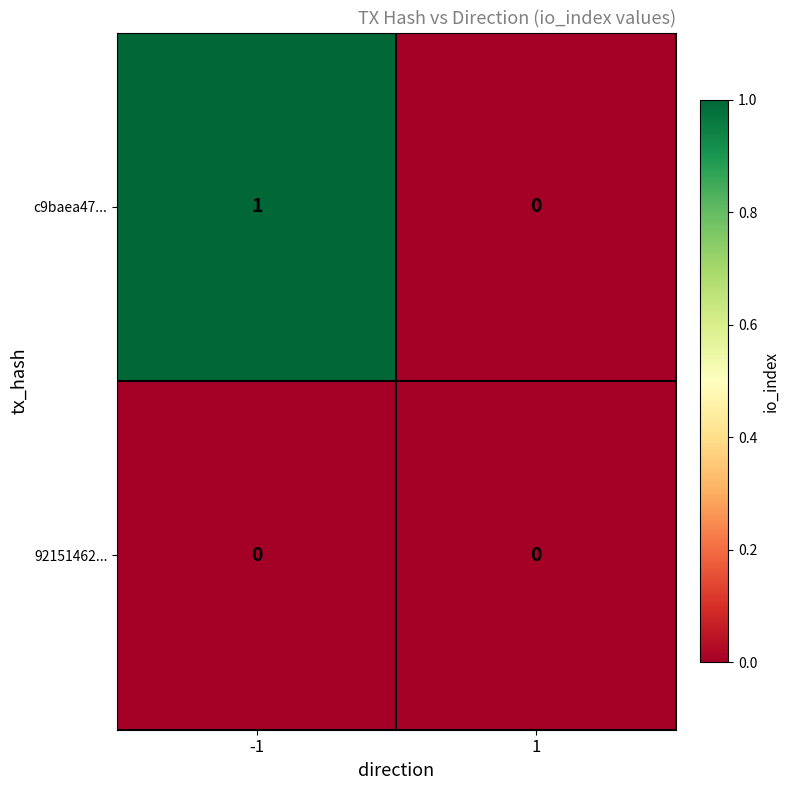

Rank the series by their maximum value, from lowest to highest.

92151462..., c9baea47...